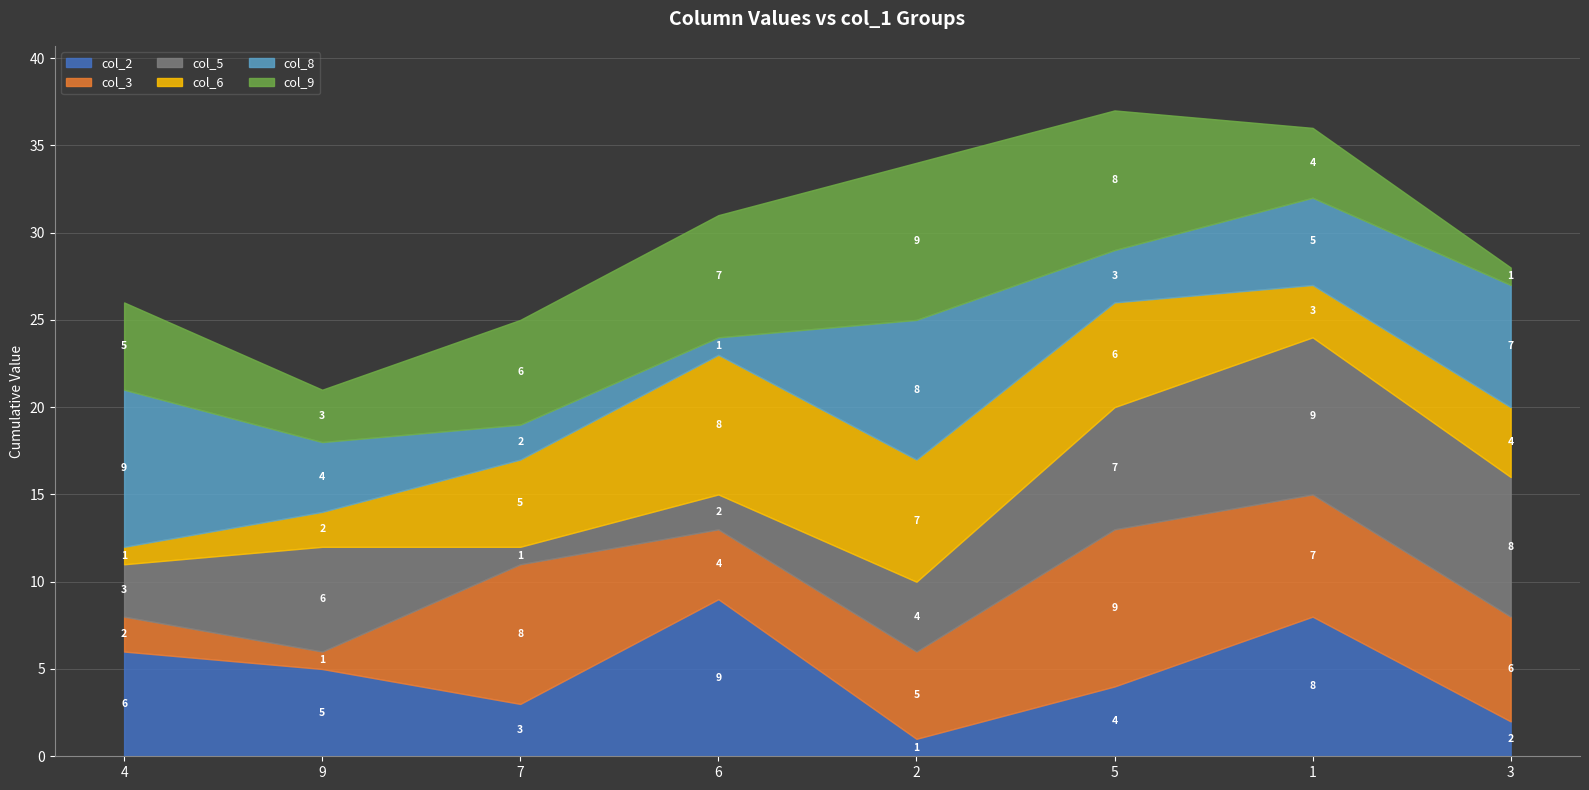

The value of col_5 at 9 is 6. True or false?

True